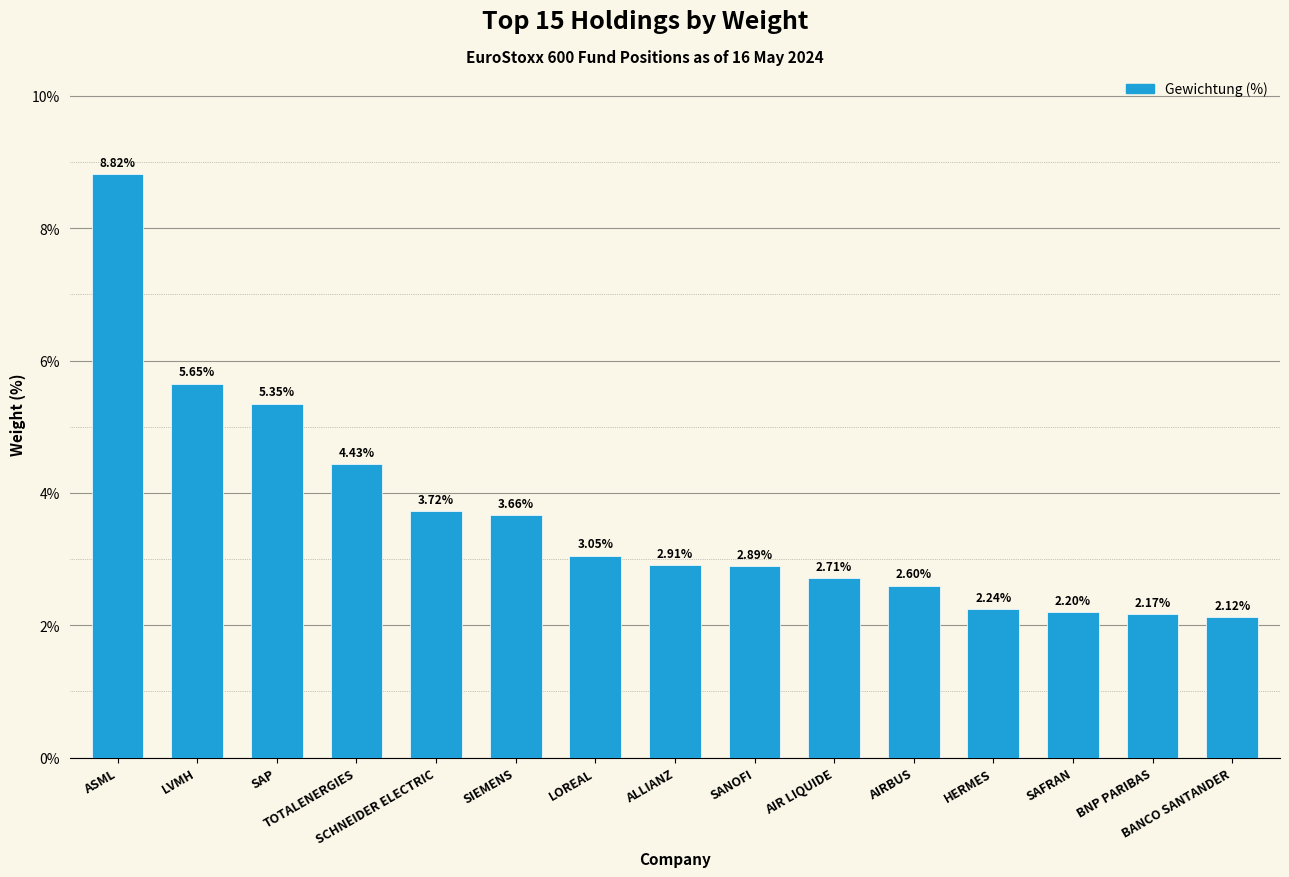

What is the change in value from ALLIANZ to BNP PARIBAS?

-0.7